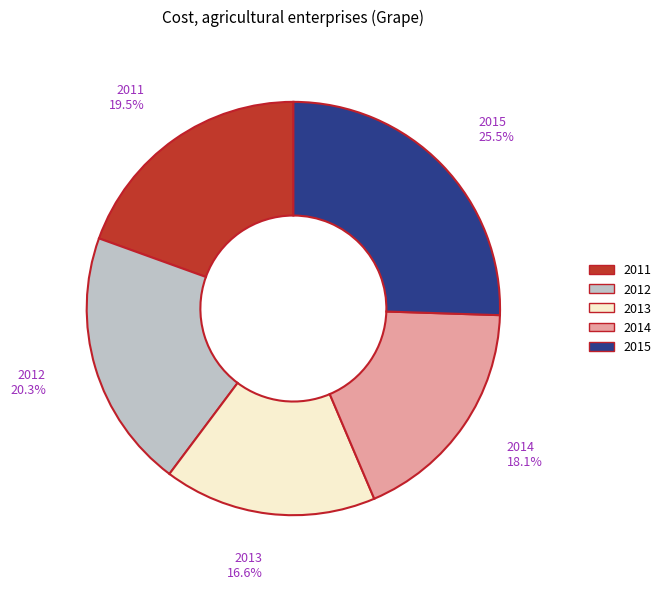

How many segments does this pie chart have?

5